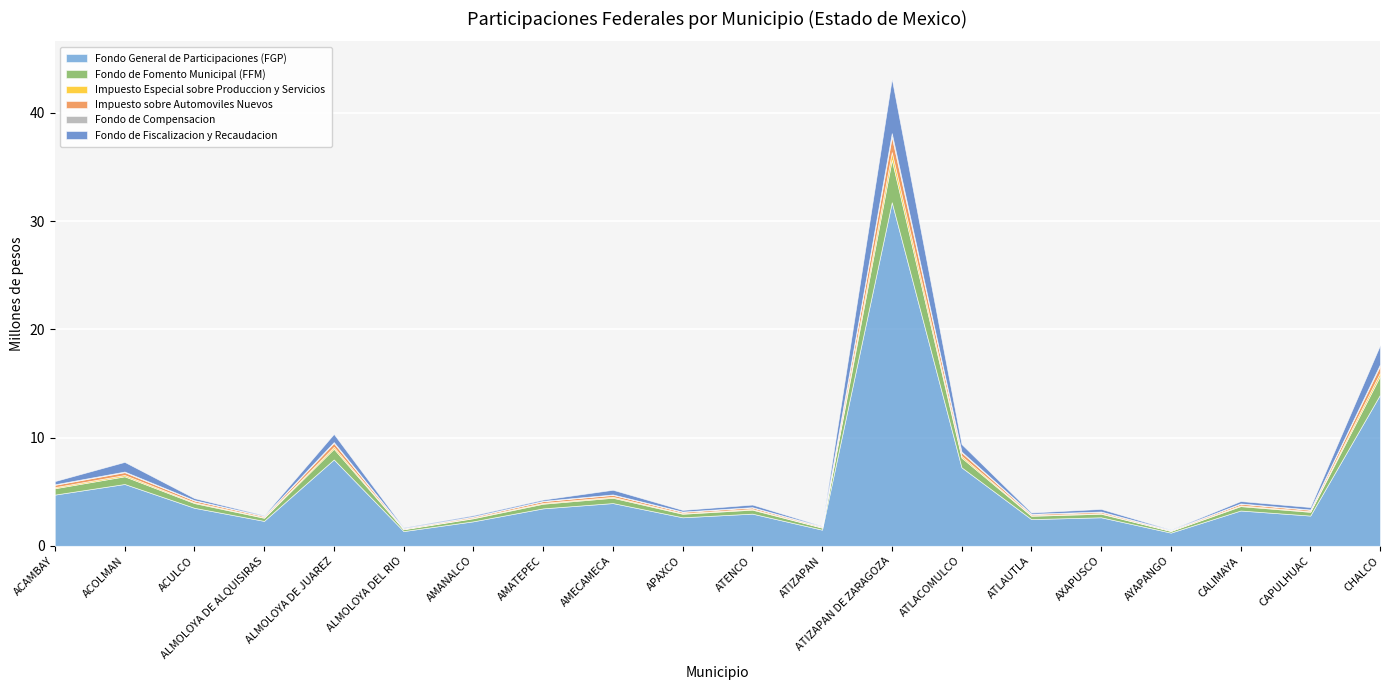

What is the average value of the Impuesto sobre Automoviles Nuevos series?

0.2